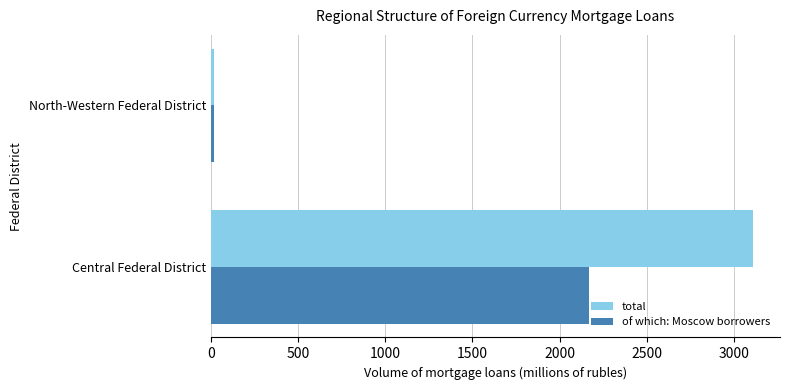

Is the value of of which: Moscow borrowers at North-Western Federal District greater than the value of total at Central Federal District?

No